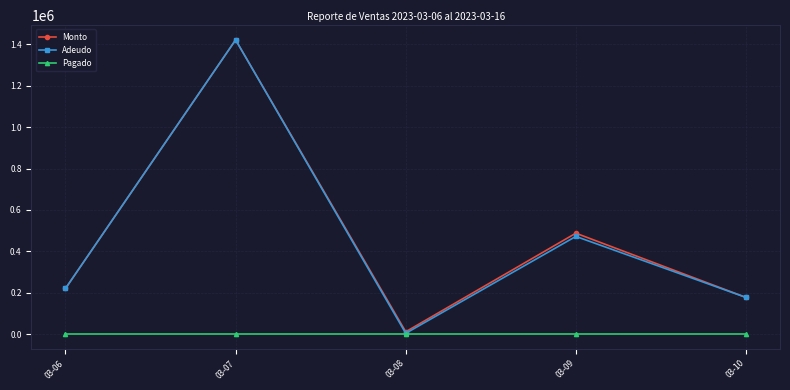

What is the value of the Monto point at the 5th from the left?

177491.4